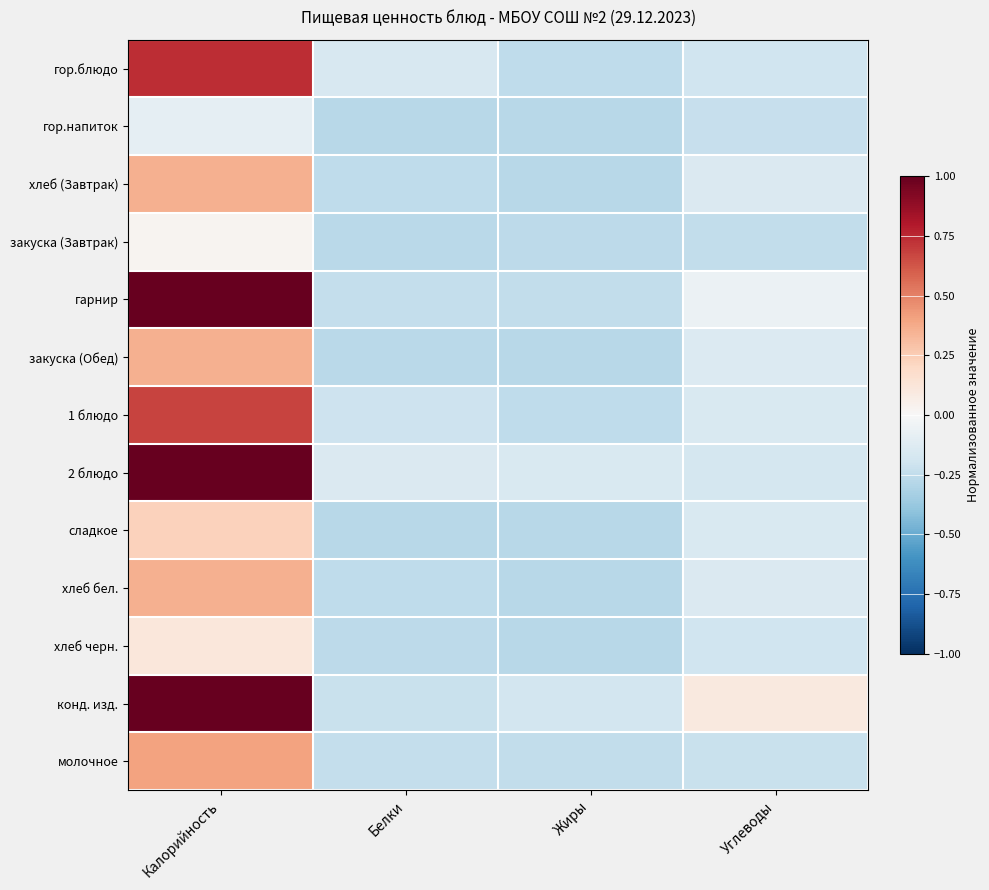

Reading left to right, what are all the values shown in this chart?

гор.блюдо: Калорийность=0.7	Белки=-0.2	Жиры=-0.3	Углеводы=-0.2
гор.напиток: Калорийность=-0.1	Белки=-0.3	Жиры=-0.3	Углеводы=-0.2
хлеб (Завтрак): Калорийность=0.4	Белки=-0.3	Жиры=-0.3	Углеводы=-0.1
закуска (Завтрак): Калорийность=0.0	Белки=-0.3	Жиры=-0.3	Углеводы=-0.2
гарнир: Калорийность=1.0	Белки=-0.2	Жиры=-0.2	Углеводы=-0.1
закуска (Обед): Калорийность=0.4	Белки=-0.3	Жиры=-0.3	Углеводы=-0.1
1 блюдо: Калорийность=0.7	Белки=-0.2	Жиры=-0.3	Углеводы=-0.2
2 блюдо: Калорийность=1.0	Белки=-0.1	Жиры=-0.2	Углеводы=-0.2
сладкое: Калорийность=0.2	Белки=-0.3	Жиры=-0.3	Углеводы=-0.2
хлеб бел.: Калорийность=0.4	Белки=-0.3	Жиры=-0.3	Углеводы=-0.1
хлеб черн.: Калорийность=0.1	Белки=-0.3	Жиры=-0.3	Углеводы=-0.2
конд. изд.: Калорийность=1.0	Белки=-0.2	Жиры=-0.2	Углеводы=0.1
молочное: Калорийность=0.4	Белки=-0.2	Жиры=-0.2	Углеводы=-0.2